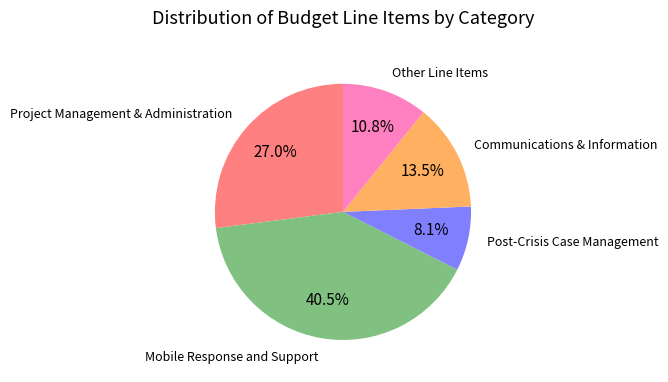

Which has a higher value, Other Line Items or Mobile Response and Support?

Mobile Response and Support